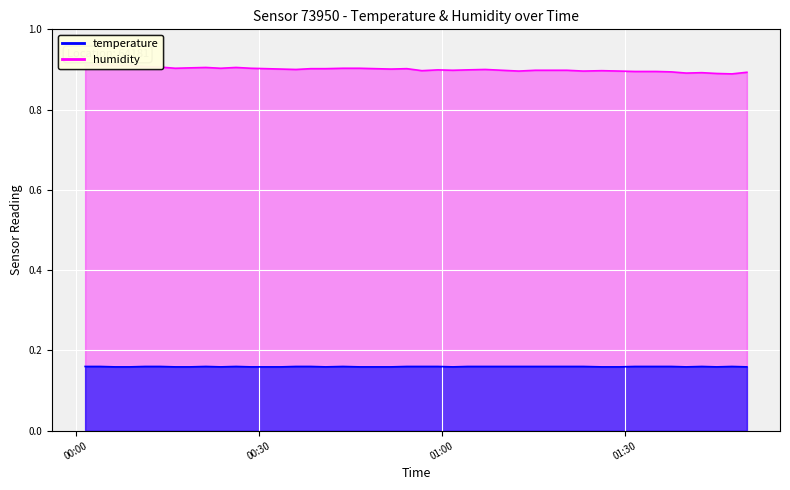

What is the sum of all temperature values?

6.4